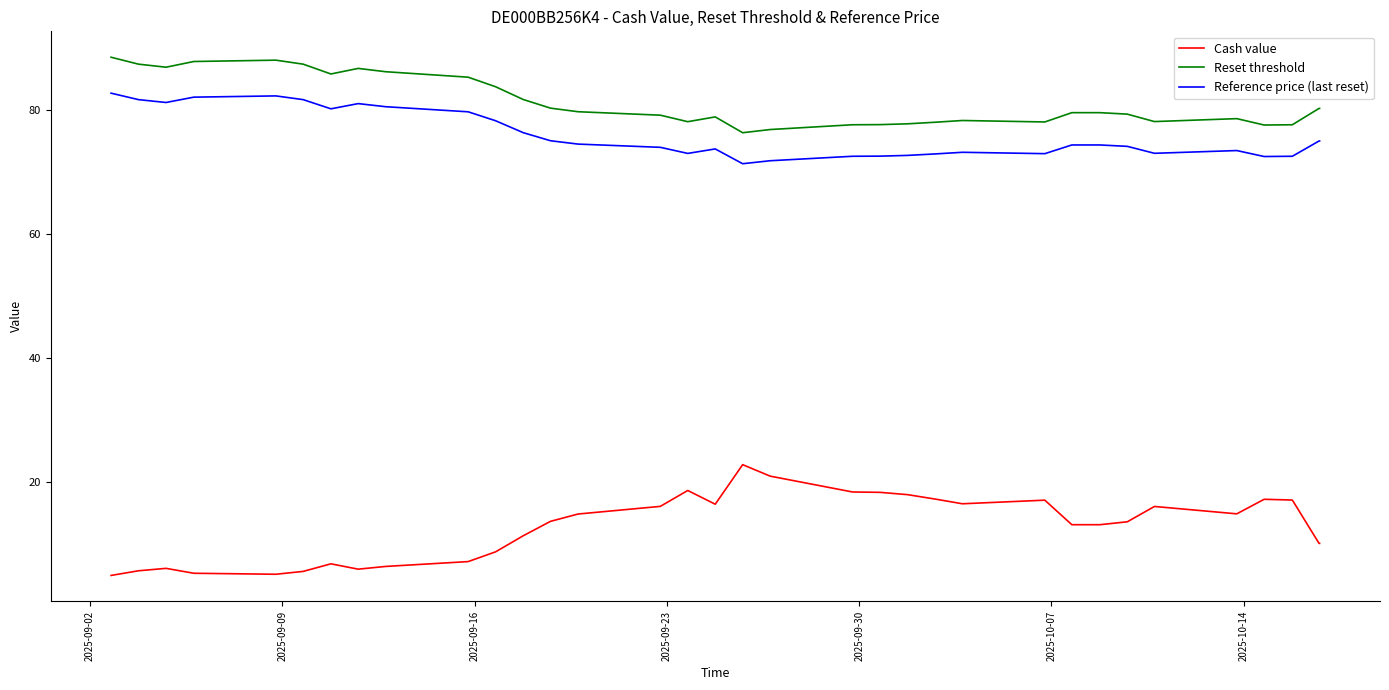

Which series has the largest total across all categories?

Reset threshold